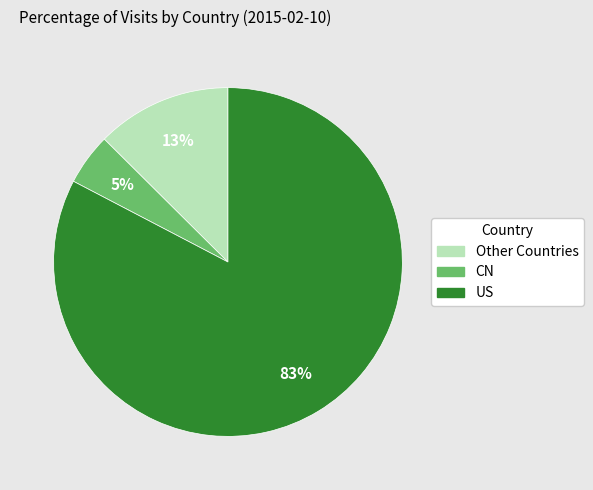

Is there any slice that represents more than half of the pie?

Yes